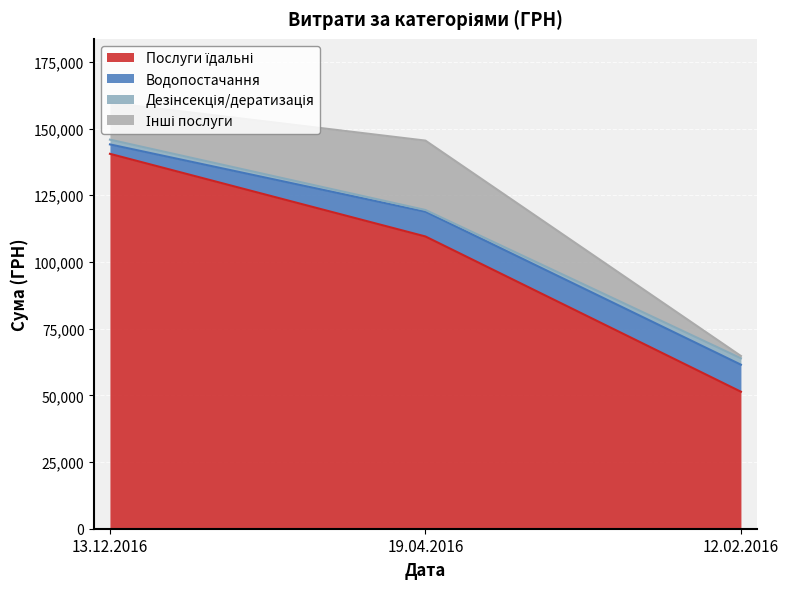

Which series has the widest spread of values?

Послуги їдальні